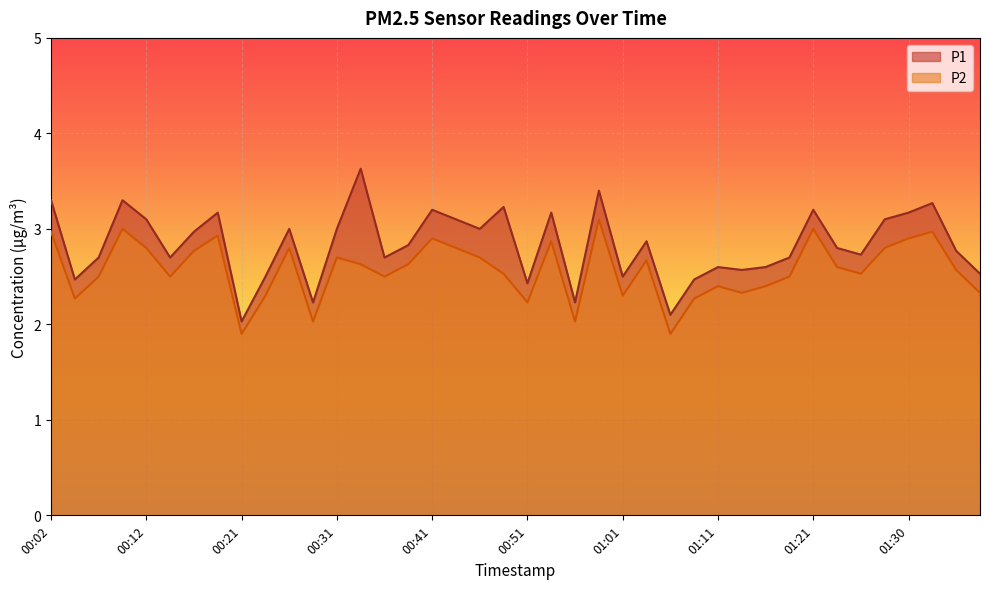

True or false: P1 and P2 intersect in this chart.

False